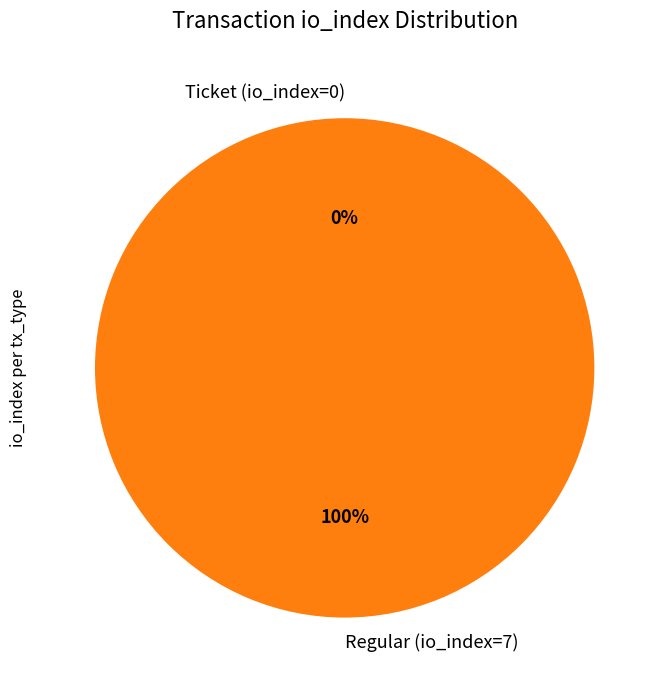

To the nearest percent, what is the difference between the Regular (io_index=7) and Ticket (io_index=0) slice percentages?

100%